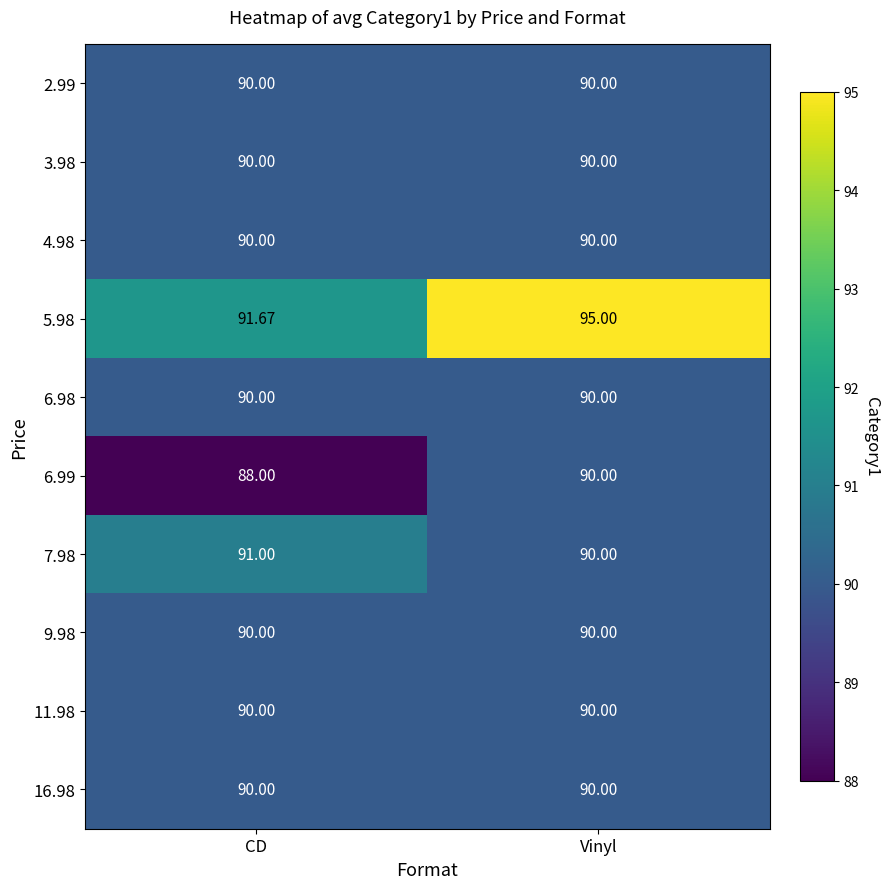

Between CD and Vinyl, which series saw the biggest shift?

5.98